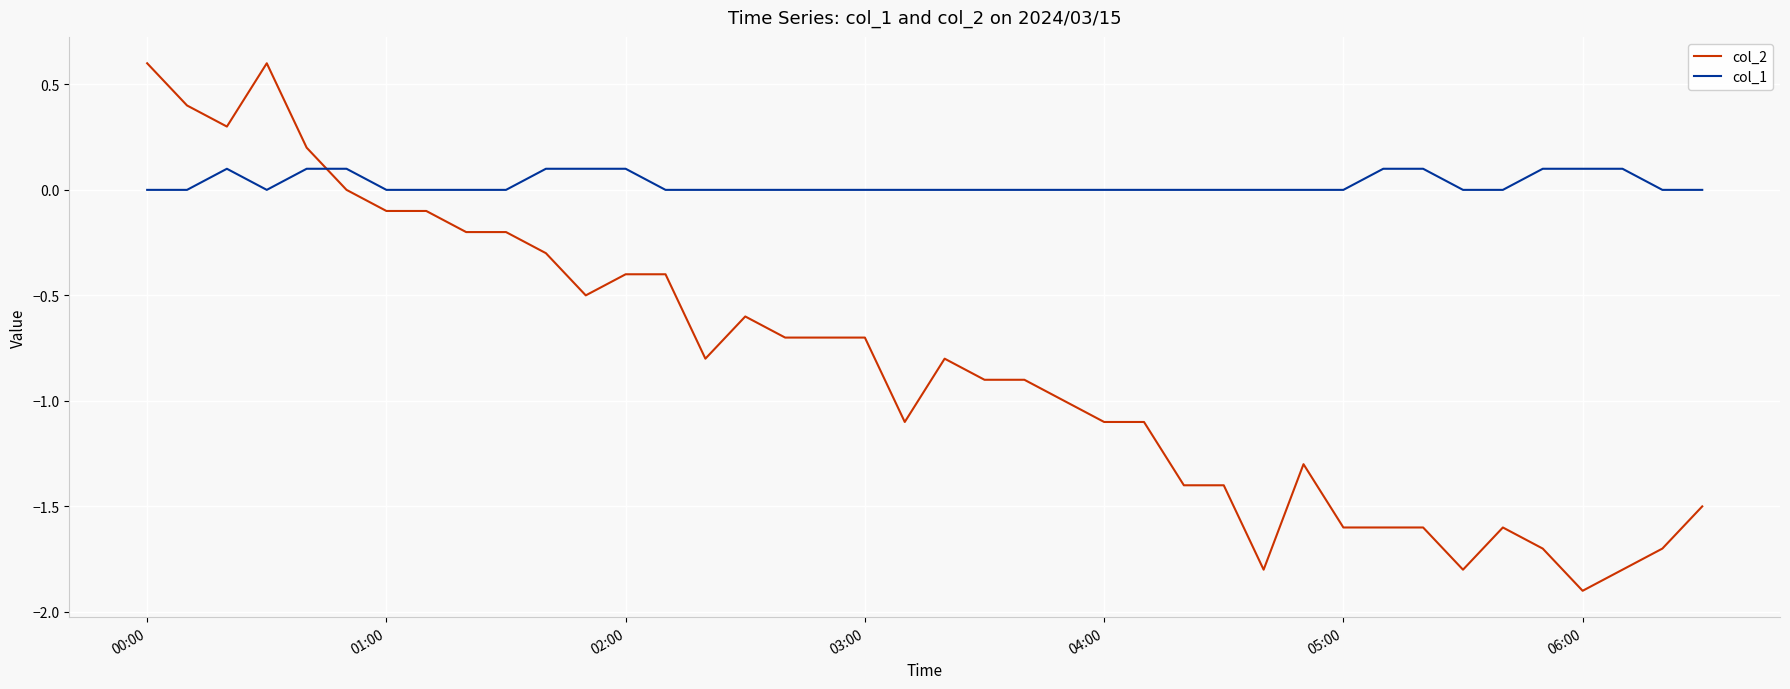

Which series has the largest total across all categories?

col_1